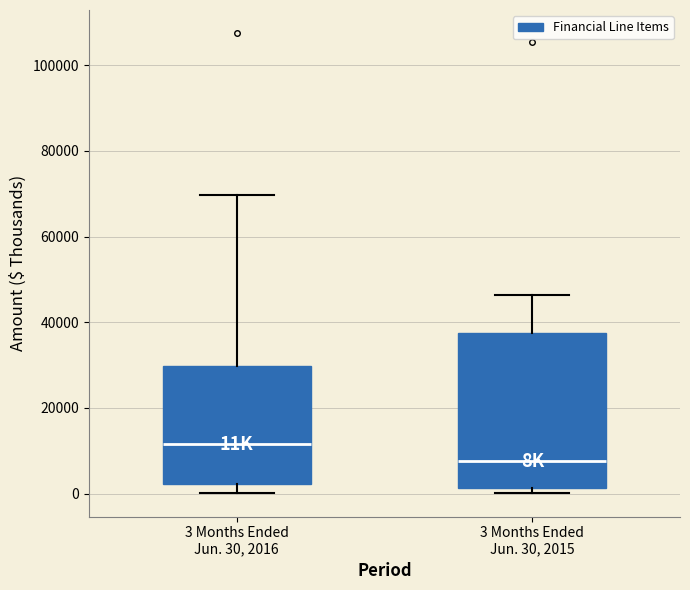

Where is the upper edge of the box for 3 Months Ended Jun. 30, 2015 on the y-axis? The values are not printed on the chart, so give them approximately, as read against the axis.

38000